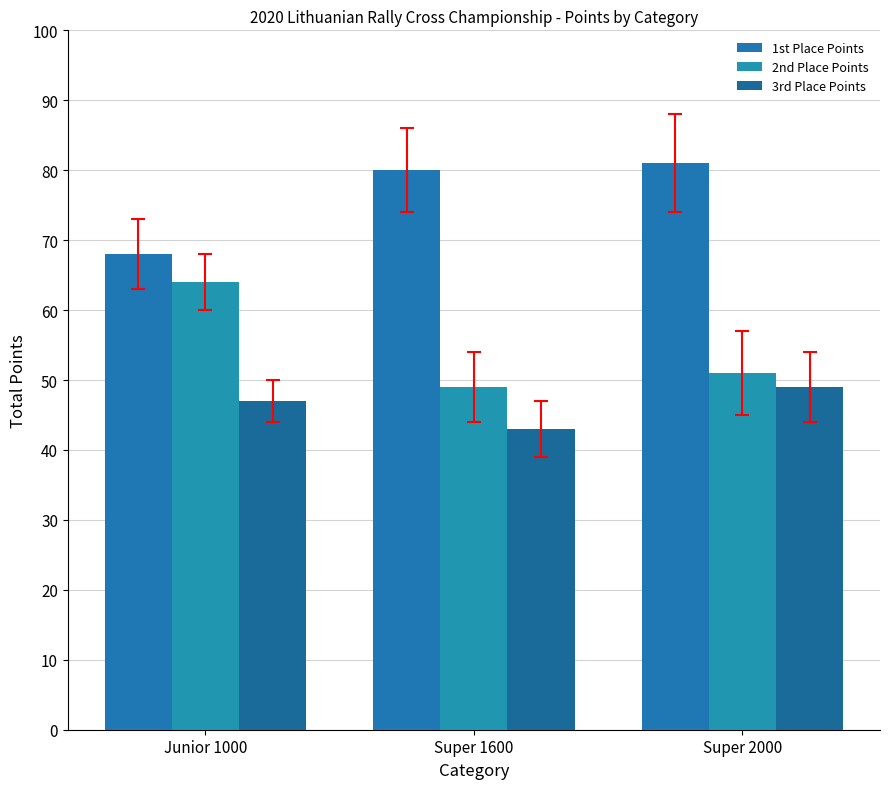

How many bars are there in total?

9